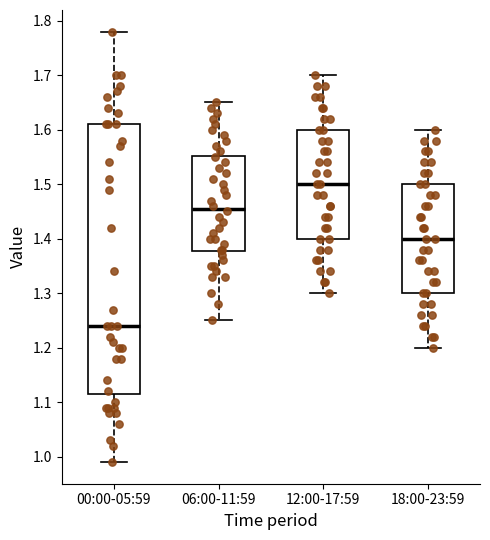

Reading left to right, read every box against the y-axis: the position of its median line, the range the box covers, and the ends of its whiskers. The values are not printed on the chart, so give them approximately, as read against the axis.

00:00-05:59: median 1.24, box 1.12 to 1.61, whiskers 0.99 to 1.78
06:00-11:59: median 1.46, box 1.38 to 1.55, whiskers 1.25 to 1.65
12:00-17:59: median 1.50, box 1.40 to 1.60, whiskers 1.30 to 1.70
18:00-23:59: median 1.40, box 1.30 to 1.50, whiskers 1.20 to 1.60